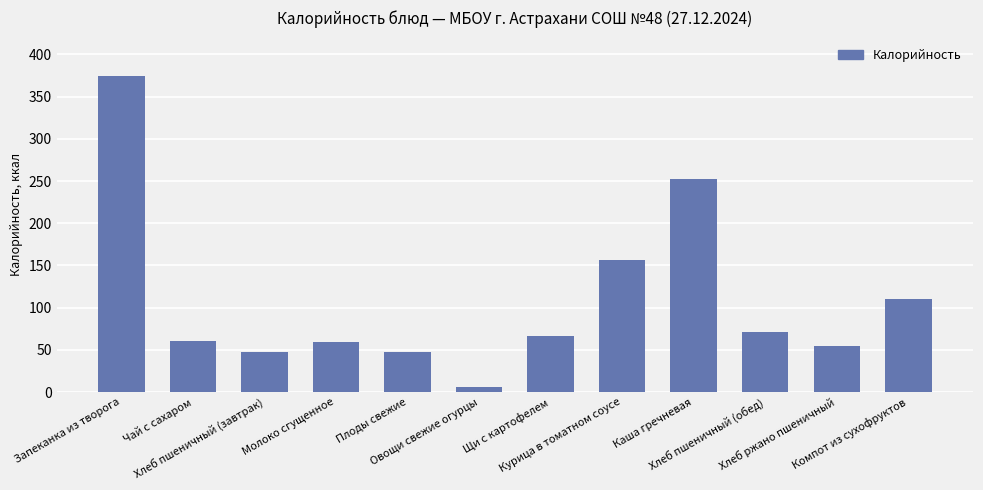

Which has a higher value, Запеканка из творога or Компот из сухофруктов?

Запеканка из творога